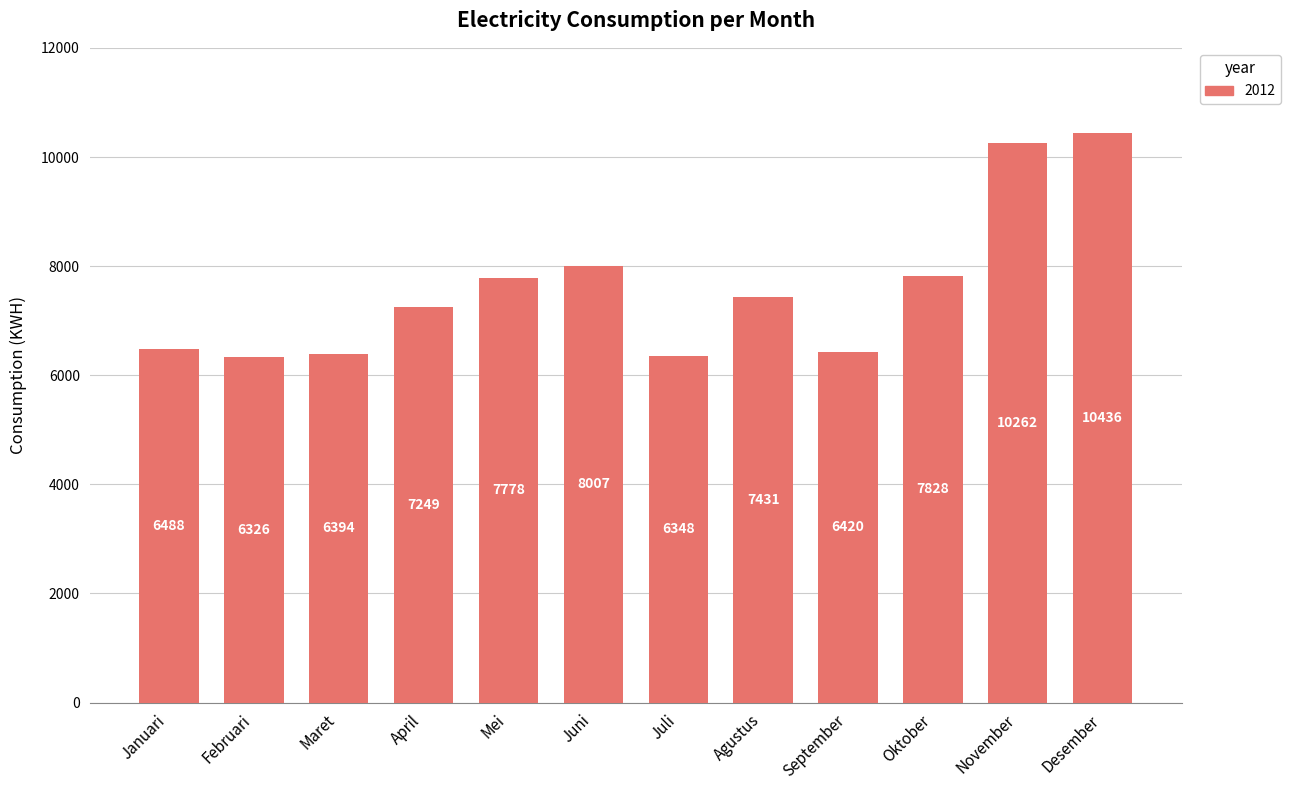

What is the difference between the maximum and minimum values?

4110